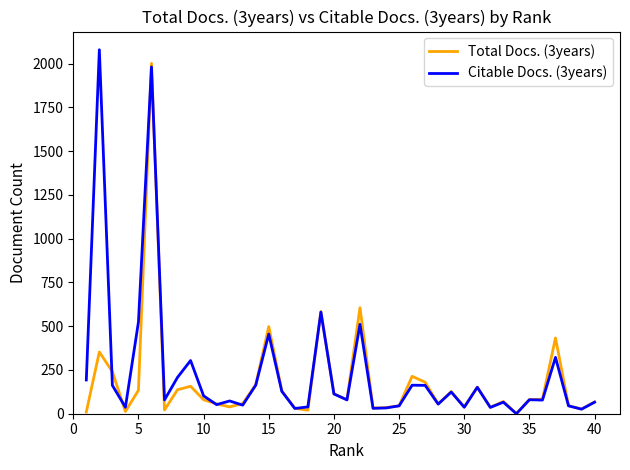

What is the greatest value displayed?

2080